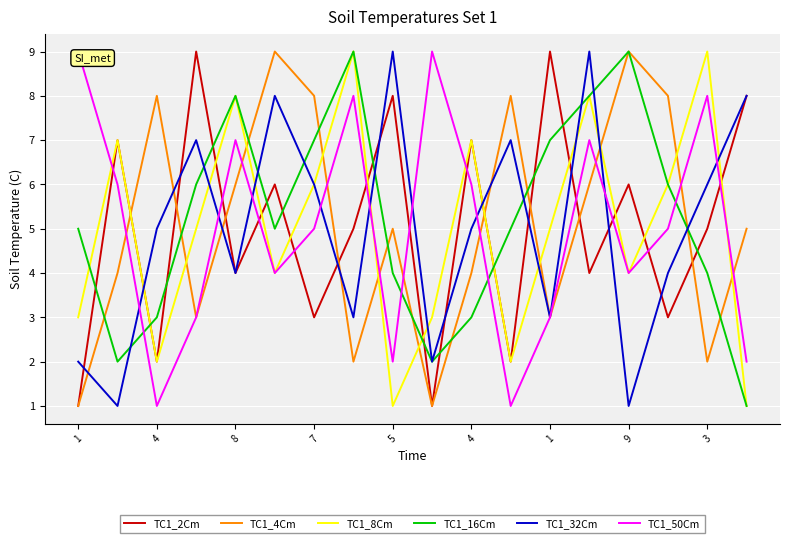

True or false: TC1_2Cm and TC1_50Cm intersect in this chart.

True